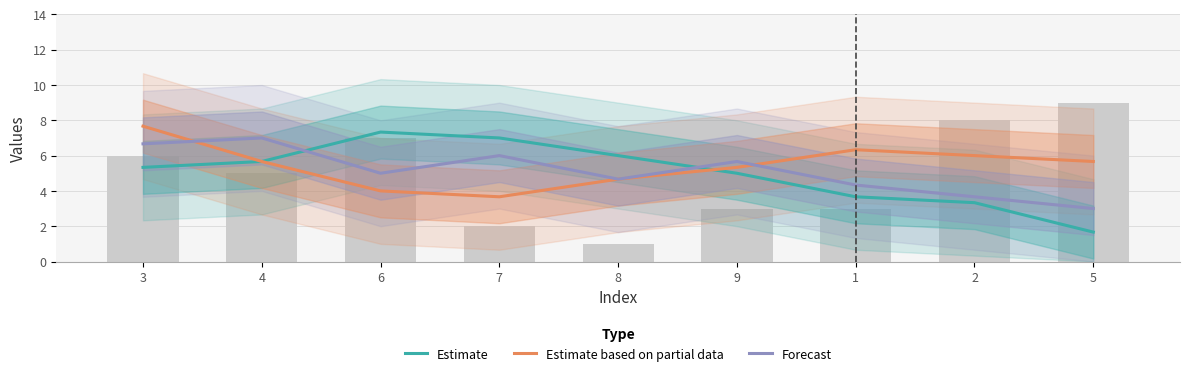

List the labels in order of Estimate based on partial data value, smallest first.

7, 6, 8, 9, 4, 5, 2, 1, 3